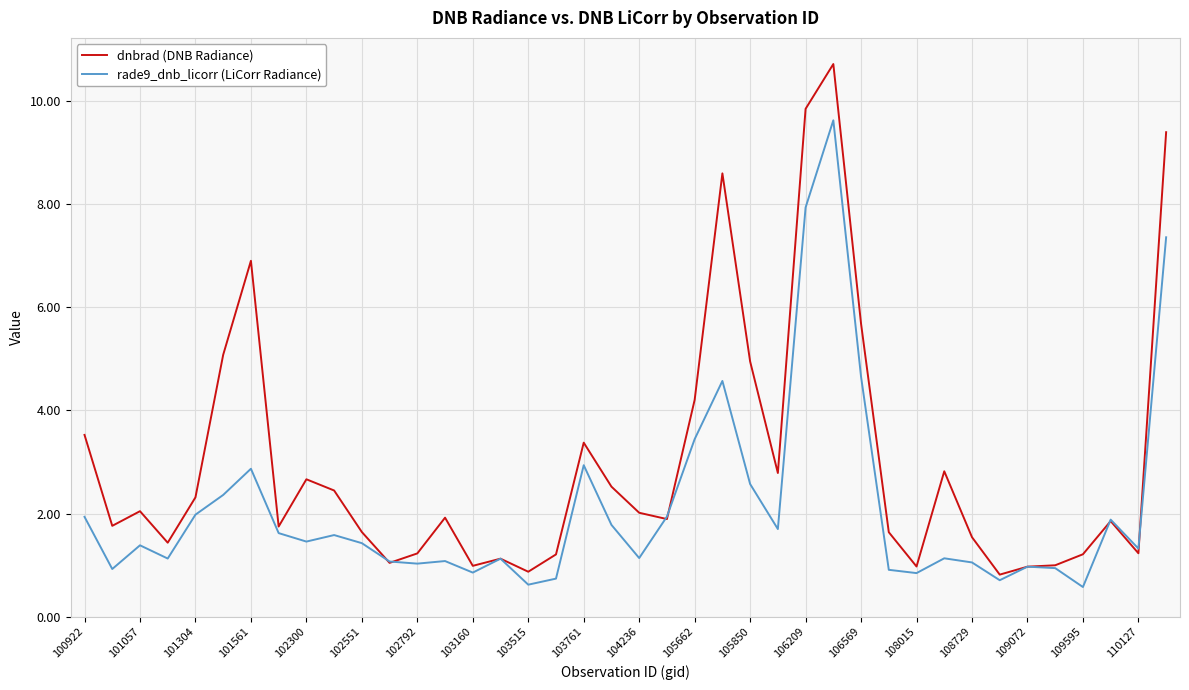

Rank the series by their maximum value, from lowest to highest.

rade9_dnb_licorr (LiCorr Radiance), dnbrad (DNB Radiance)